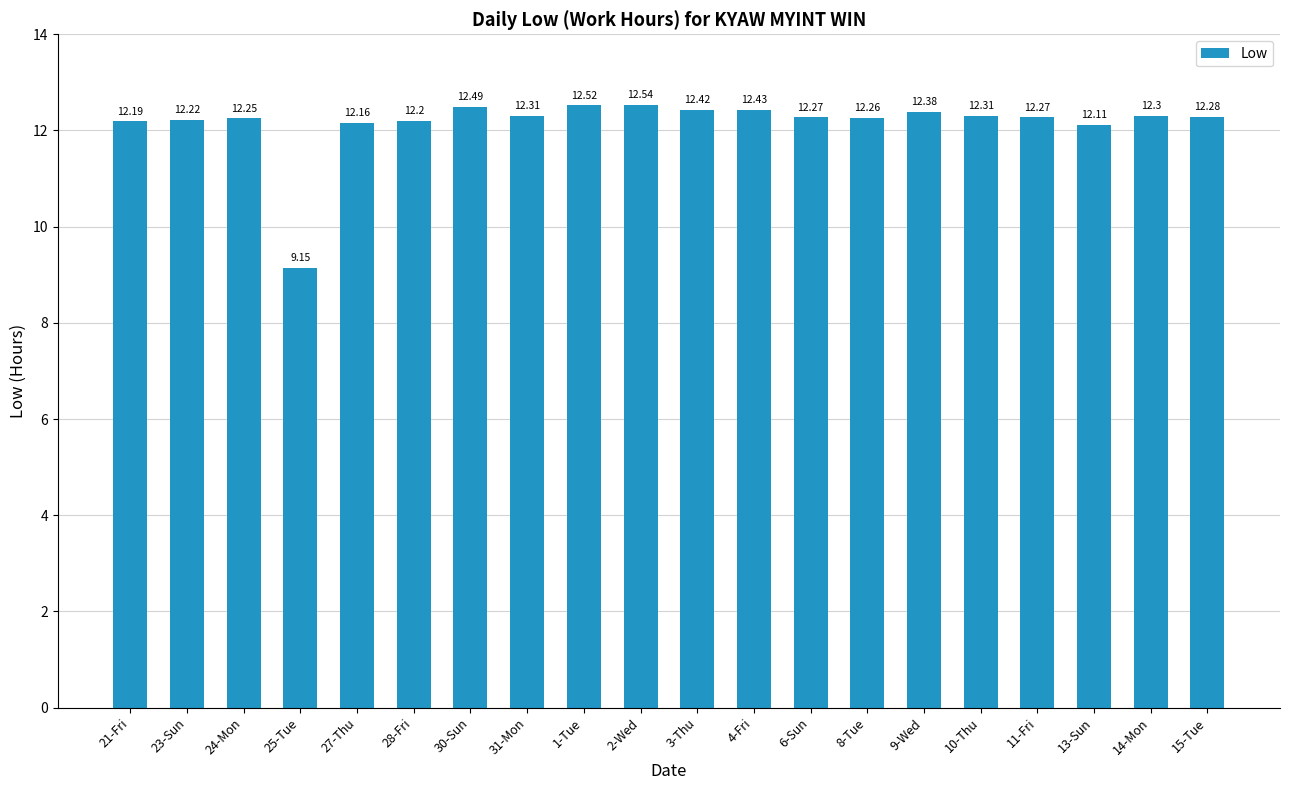

What is the difference between the maximum and minimum values?

3.4